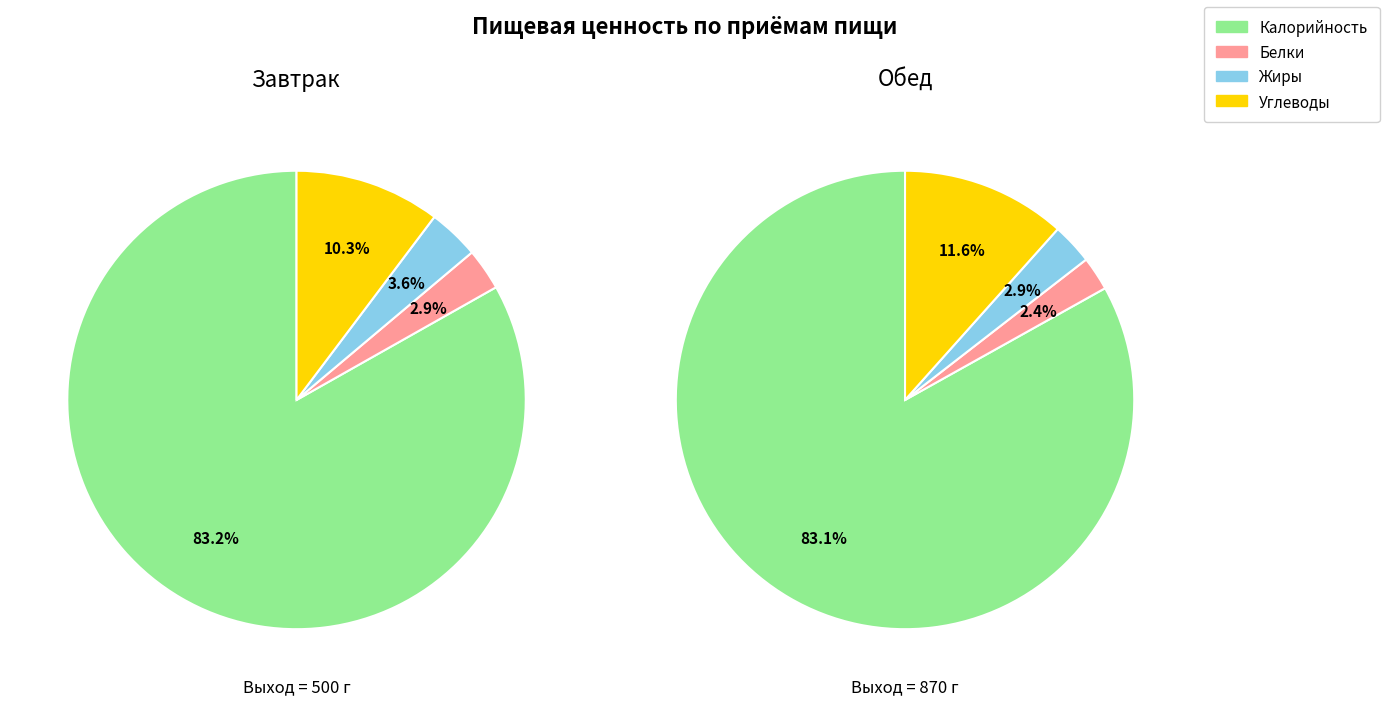

Is there a majority slice in this chart?

Yes